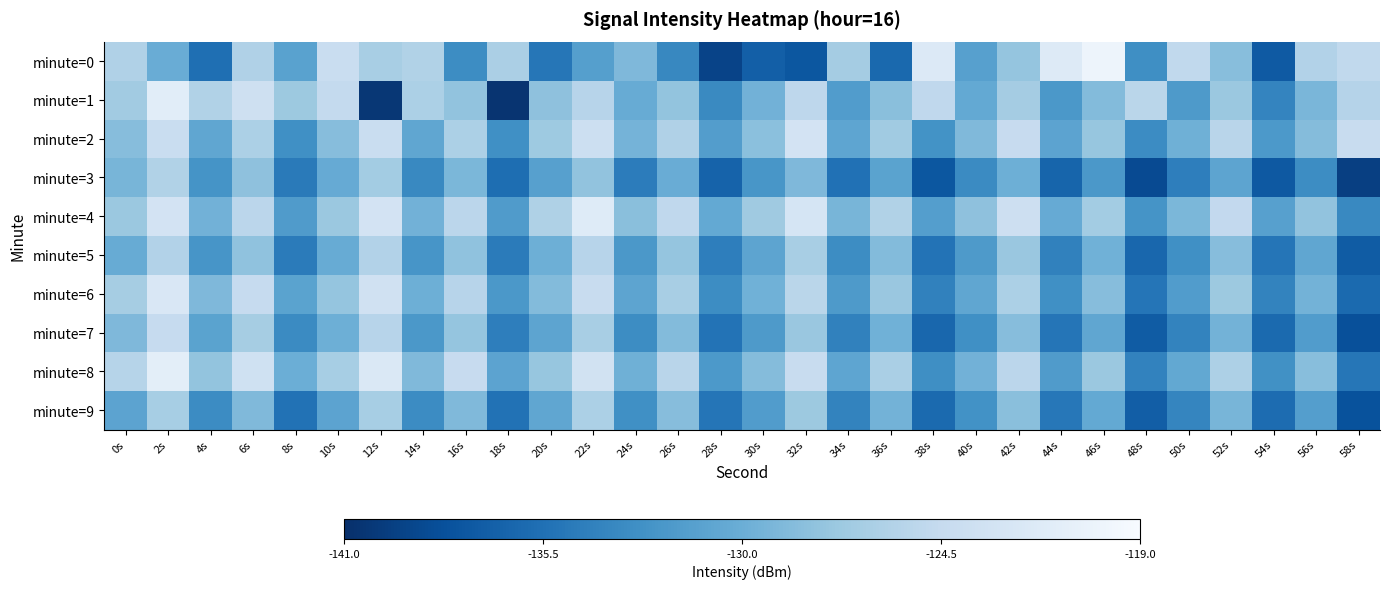

How many series are shown in this chart?

10